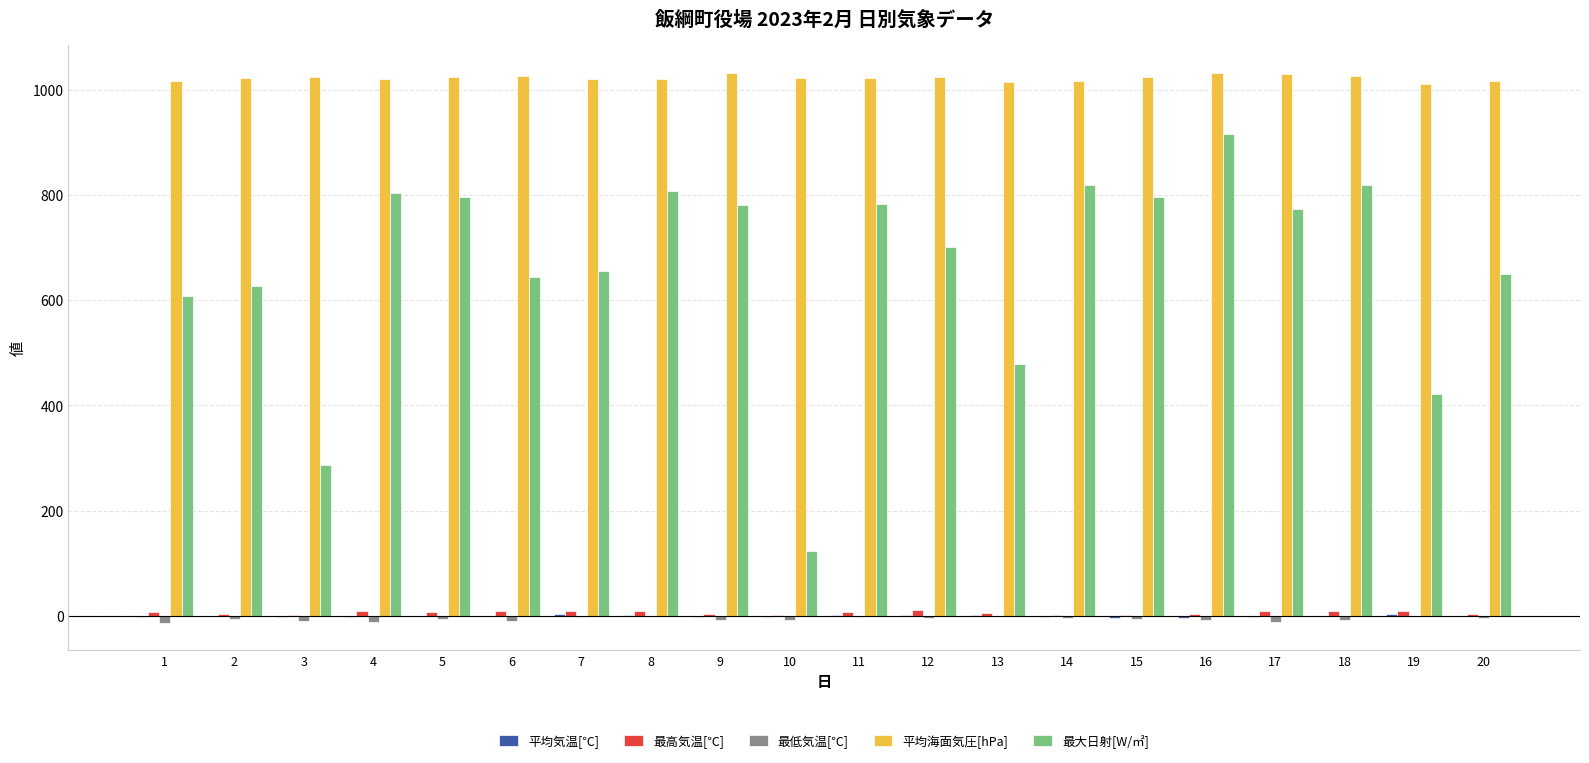

What is the sum of all 平均海面気圧[hPa] values?

20439.0